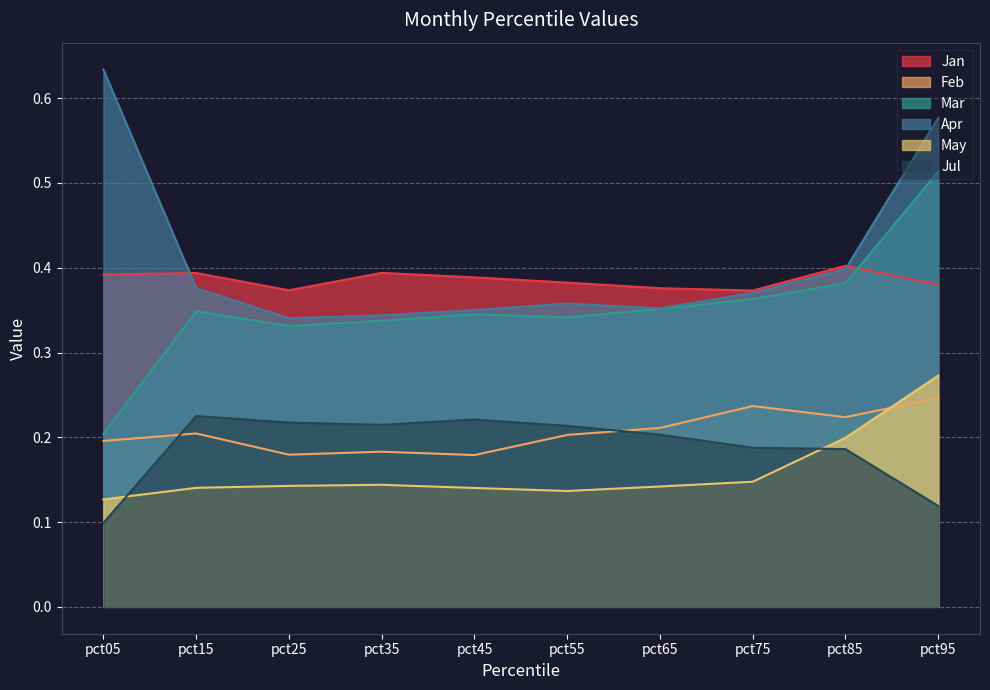

What is the spread (max minus min) of values at pct85?

0.2